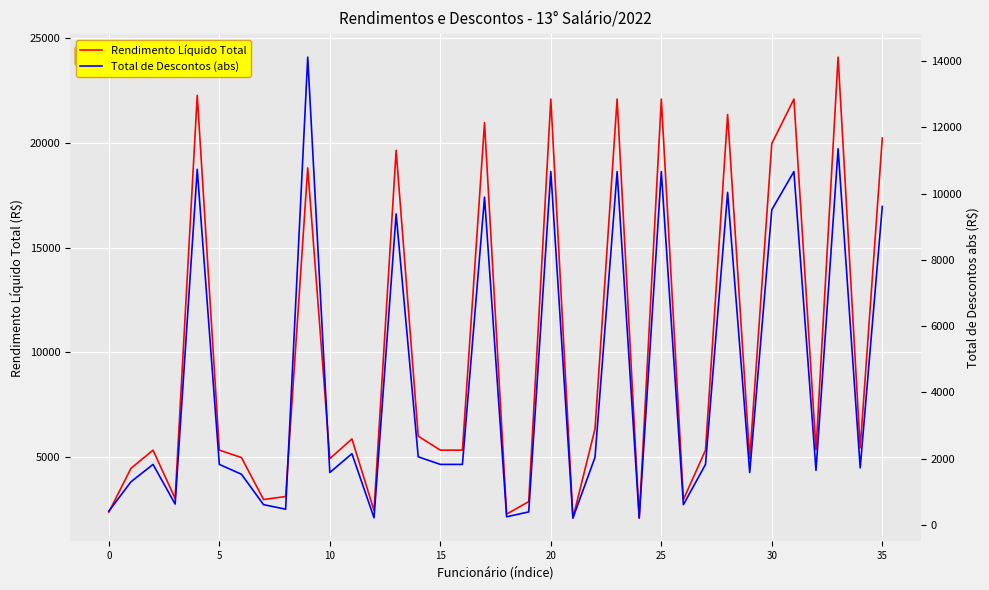

Rank the series by their average value, from highest to lowest.

Rendimento Líquido Total, Total de Descontos (abs)